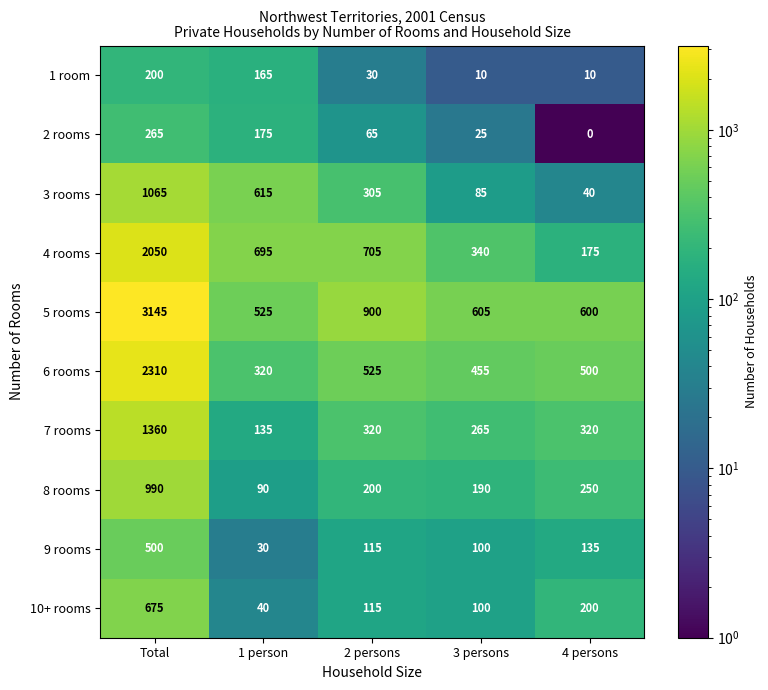

At 4 persons, list the series in order from smallest to largest.

2 rooms, 1 room, 3 rooms, 9 rooms, 4 rooms, 10+ rooms, 8 rooms, 7 rooms, 6 rooms, 5 rooms